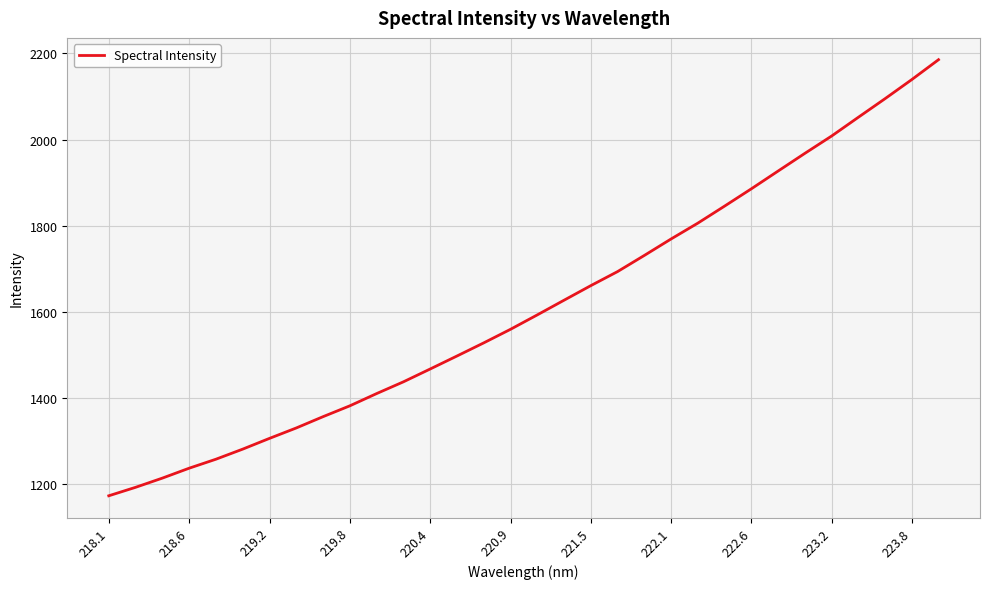

What is the smallest value displayed?

1173.8